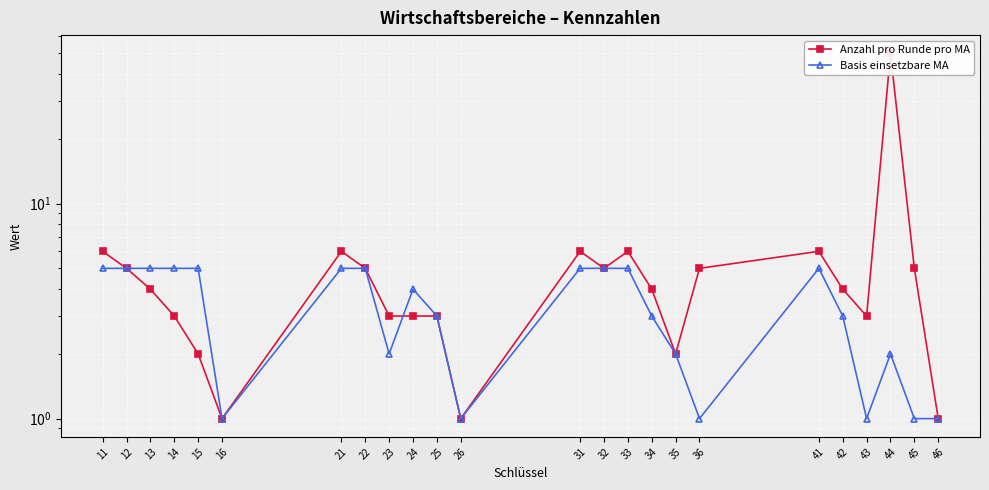

Which series ends up on top after the final intersection of Anzahl pro Runde pro MA and Basis einsetzbare MA?

Basis einsetzbare MA